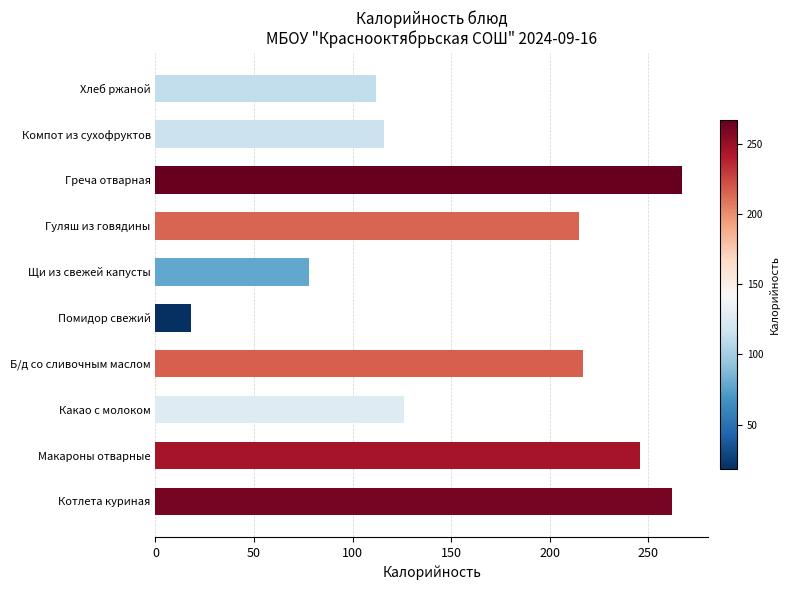

At which label is the value closest to 142?

Какао с молоком